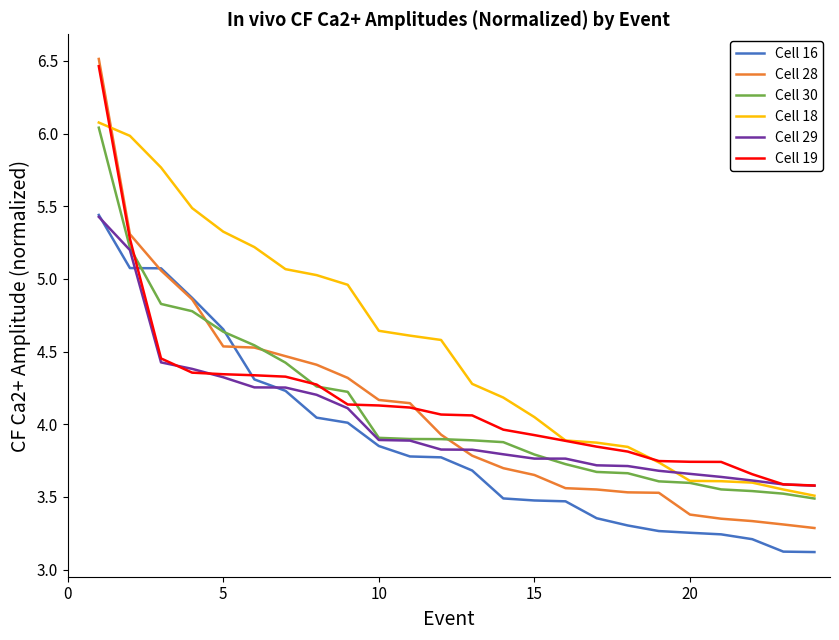

Which series has the largest range (max minus min)?

Cell 28